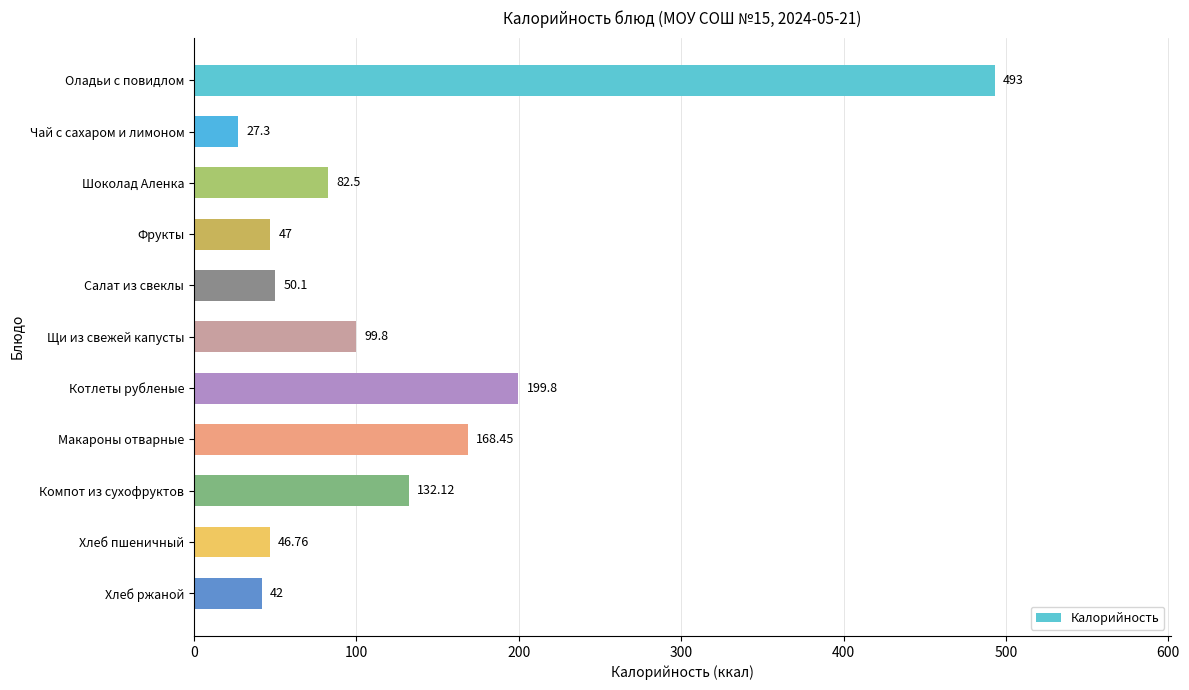

Rank the categories by value from highest to lowest.

Оладьи с повидлом, Котлеты рубленые, Макароны отварные, Компот из сухофруктов, Щи из свежей капусты, Шоколад Аленка, Салат из свеклы, Фрукты, Хлеб пшеничный, Хлеб ржаной, Чай с сахаром и лимоном